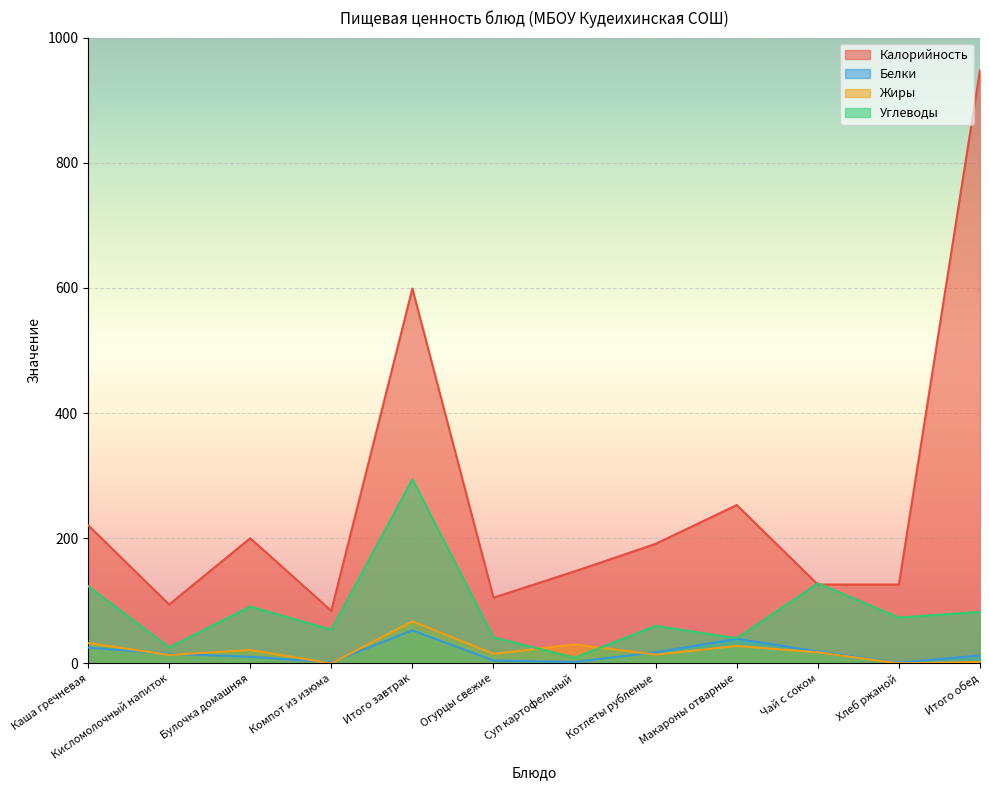

Where is the first local maximum for Белки?

Итого завтрак